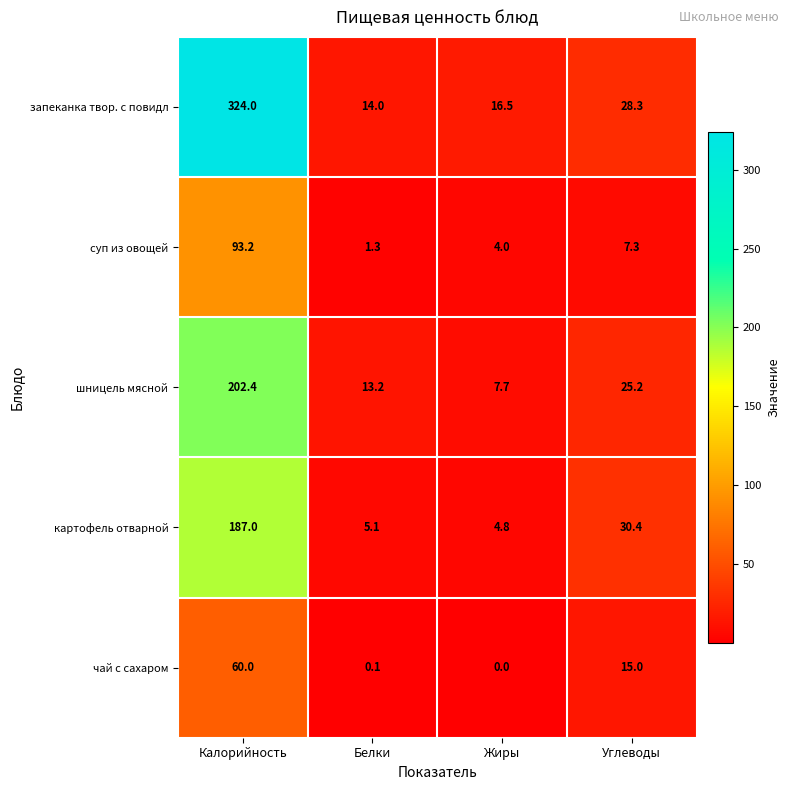

Where is чай с сахаром nearest to the value 30?

Углеводы